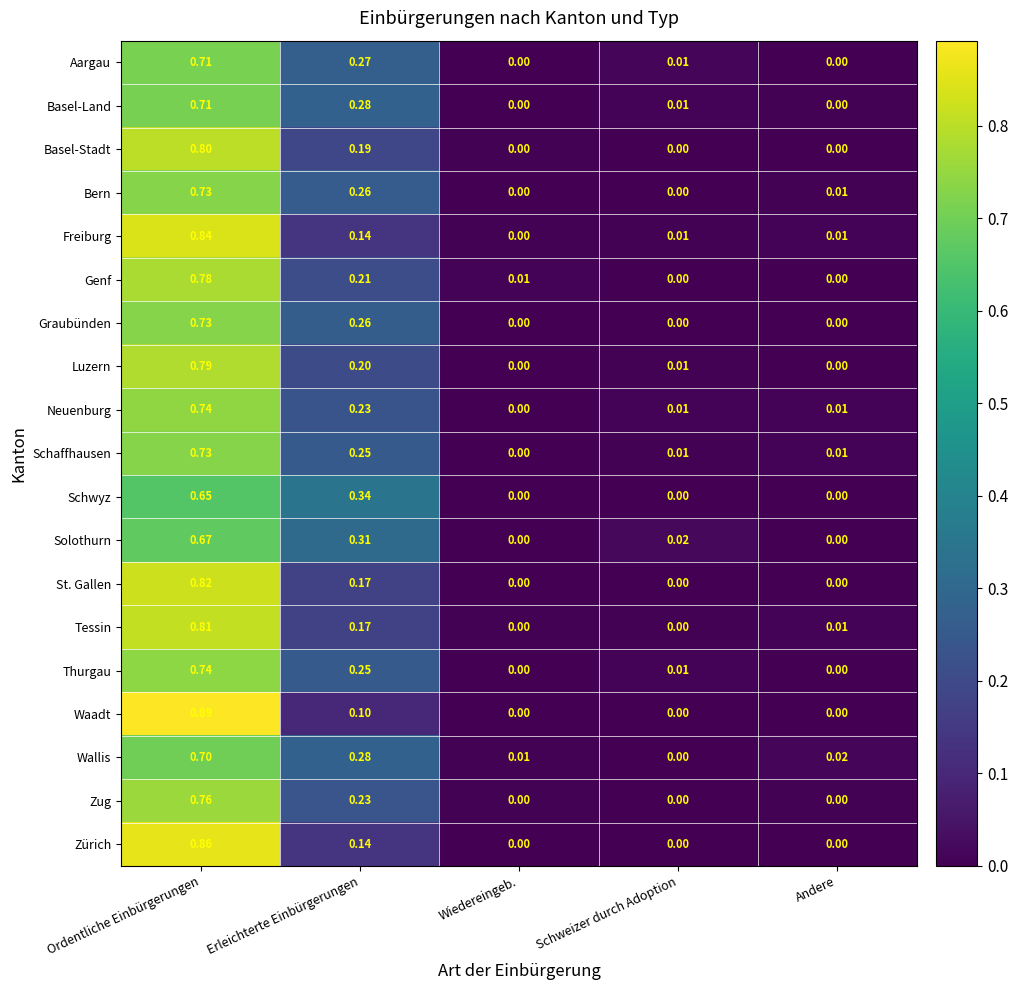

Which series has the largest range (max minus min)?

Waadt